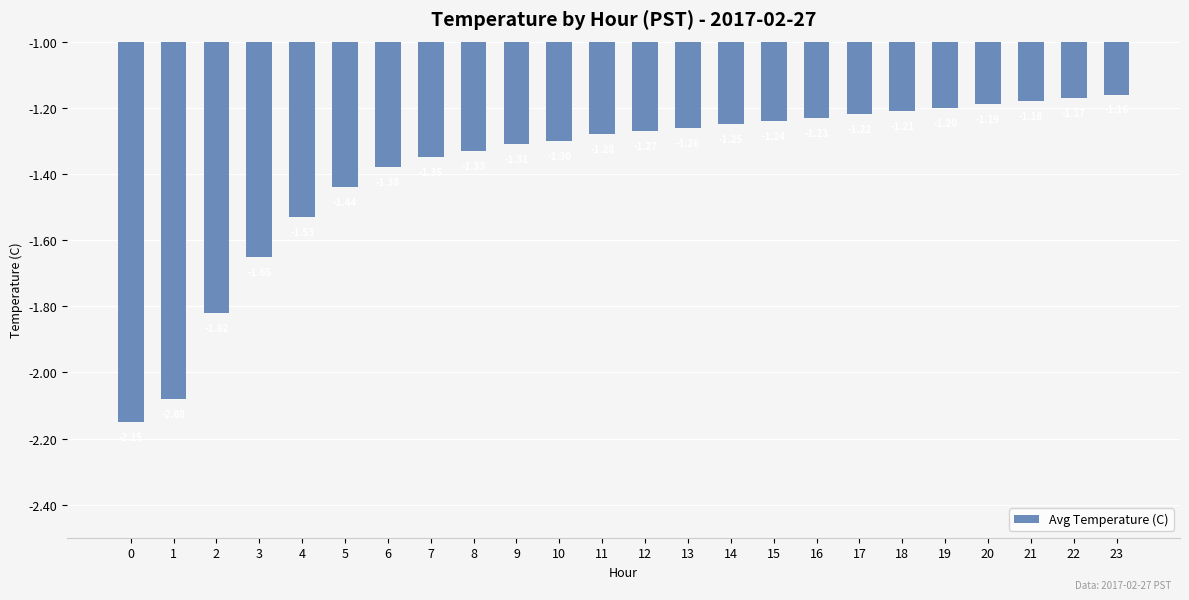

What is the change in value from 3 to 4?

+0.1